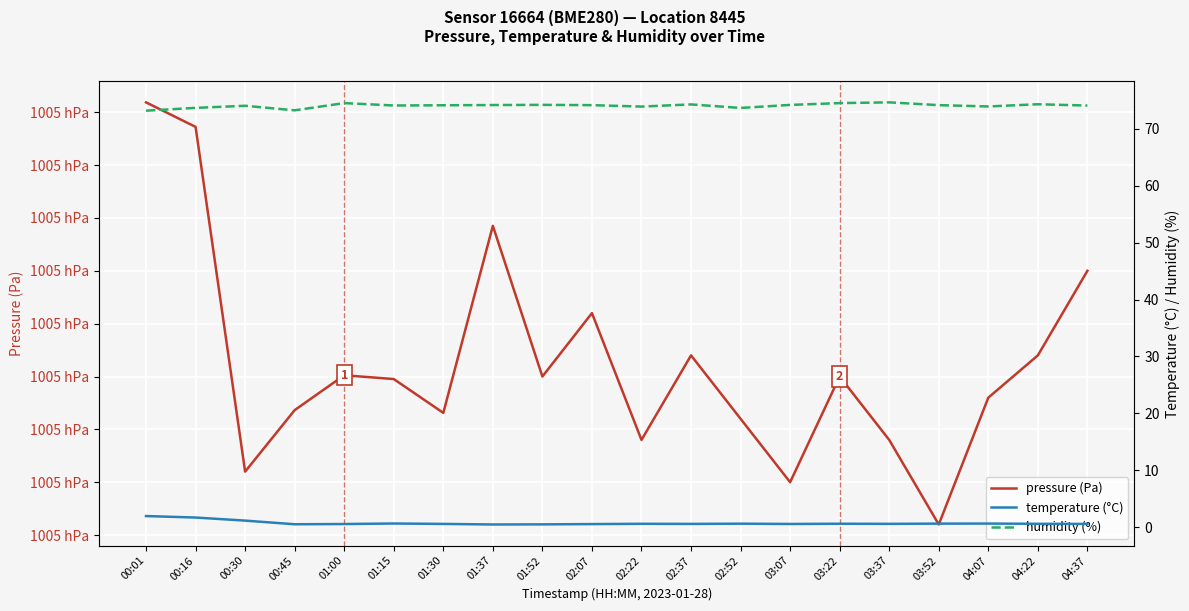

What is the difference between the temperature (°C) values at 00:01 and 01:52?

1.5